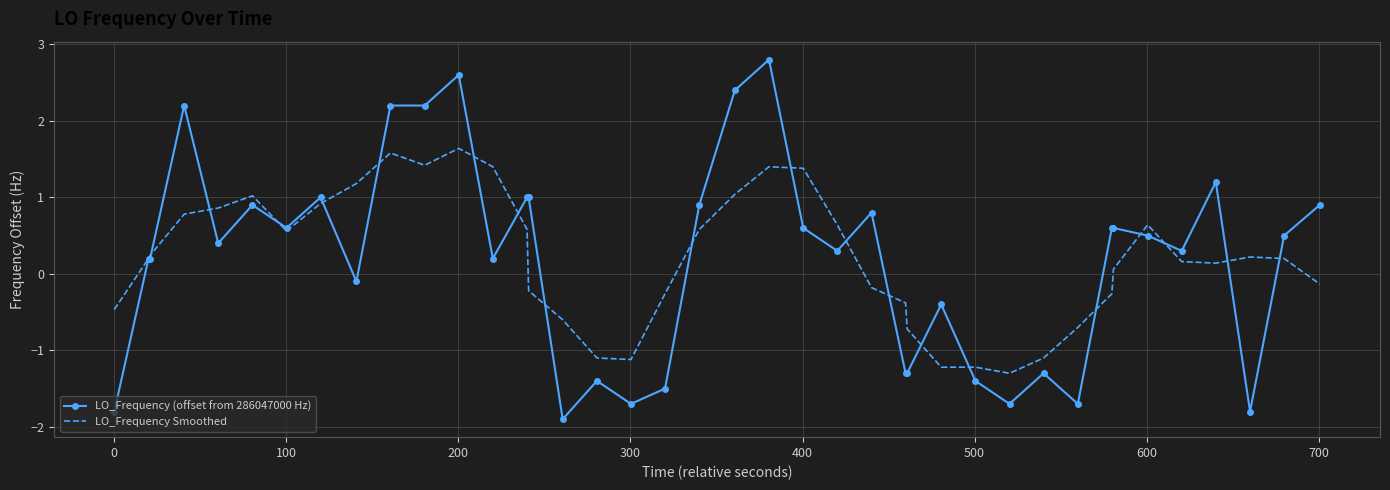

What is the difference between the second highest and second lowest values in the LO_Frequency (offset from 286047000 Hz) series?

4.4